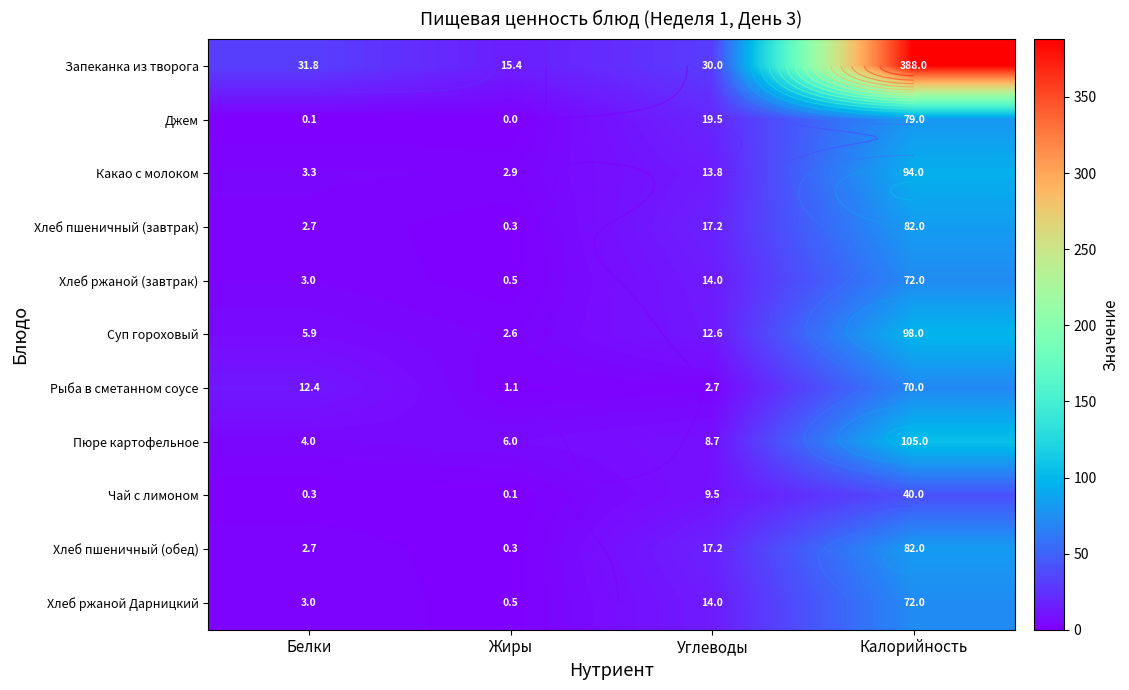

The value of Рыба в сметанном соусе at Калорийность is 70.0. True or false?

True